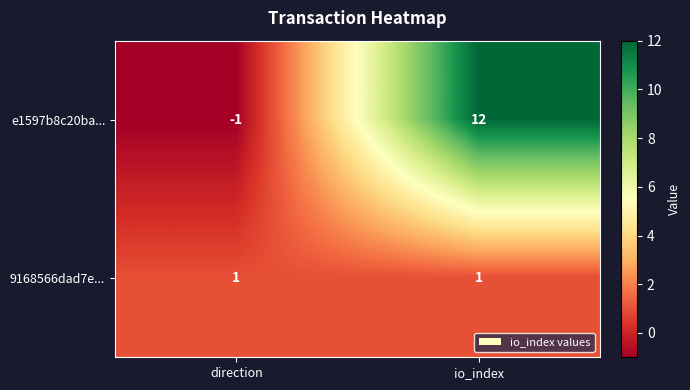

What is the total value across all series at io_index?

13